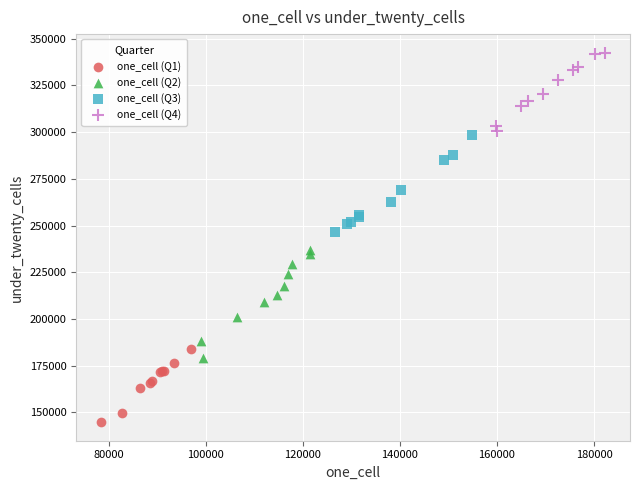

What are all the series names shown in the legend?

one_cell (Q1), one_cell (Q2), one_cell (Q3), one_cell (Q4)